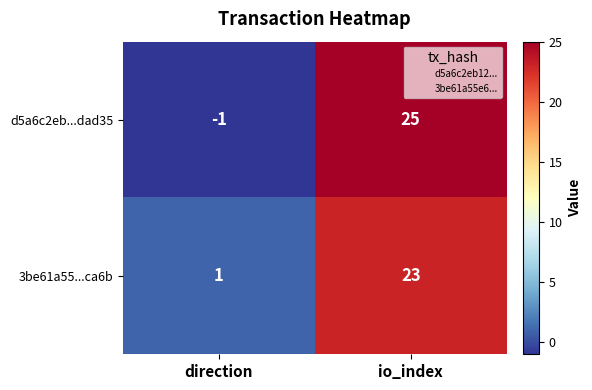

Count the number of categories in the chart.

2